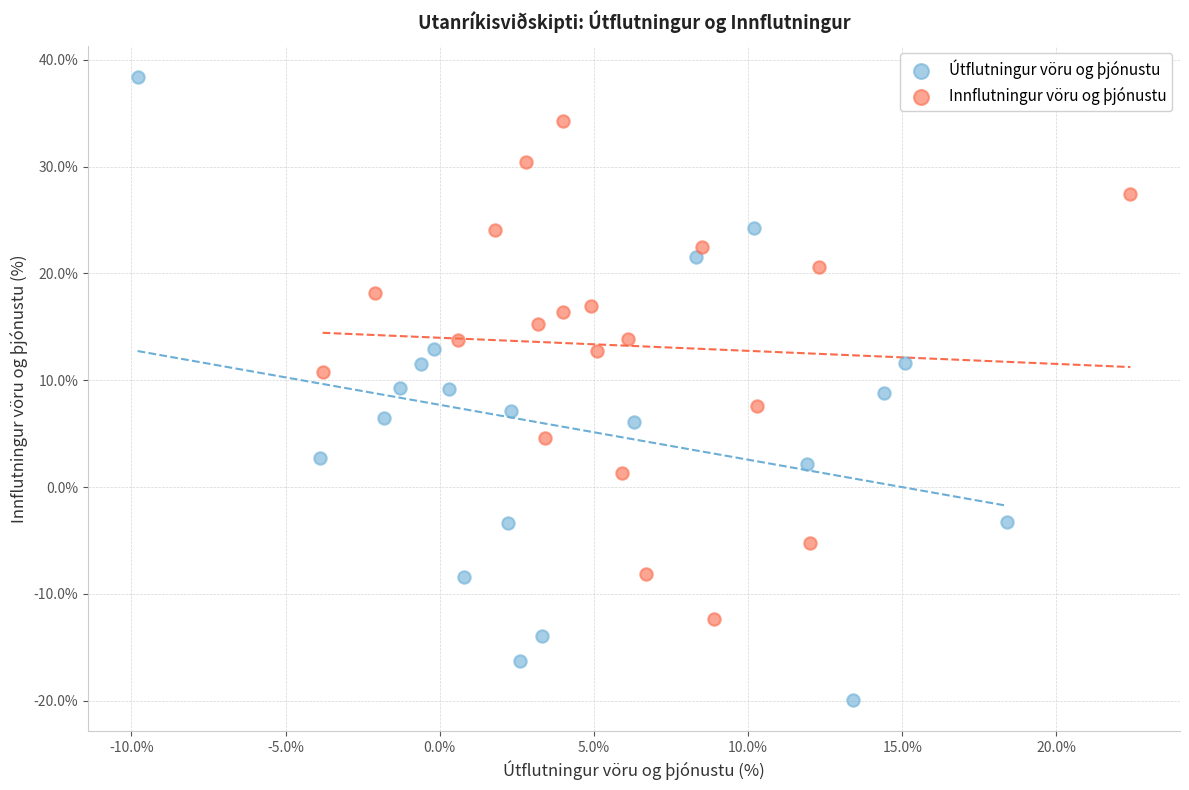

Which series reaches the maximum Y coordinate?

Útflutningur vöru og þjónustu